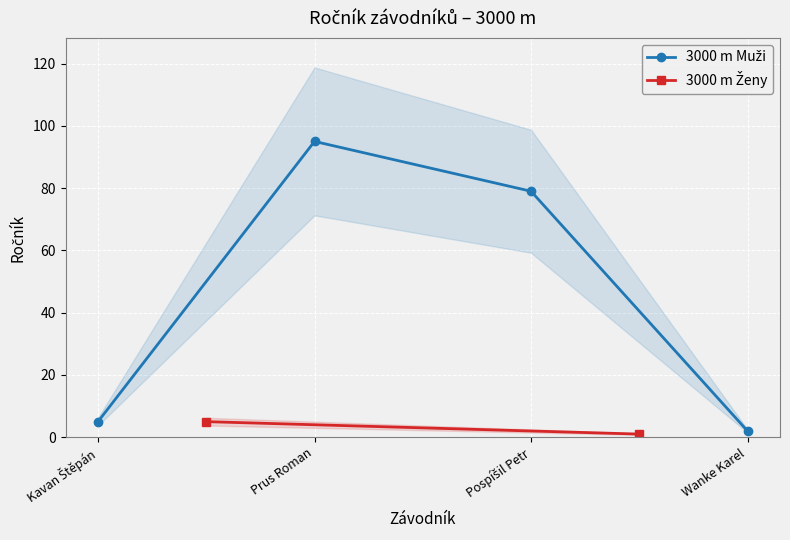

Reading left to right, what are all the values shown in this chart?

5	95	79	2